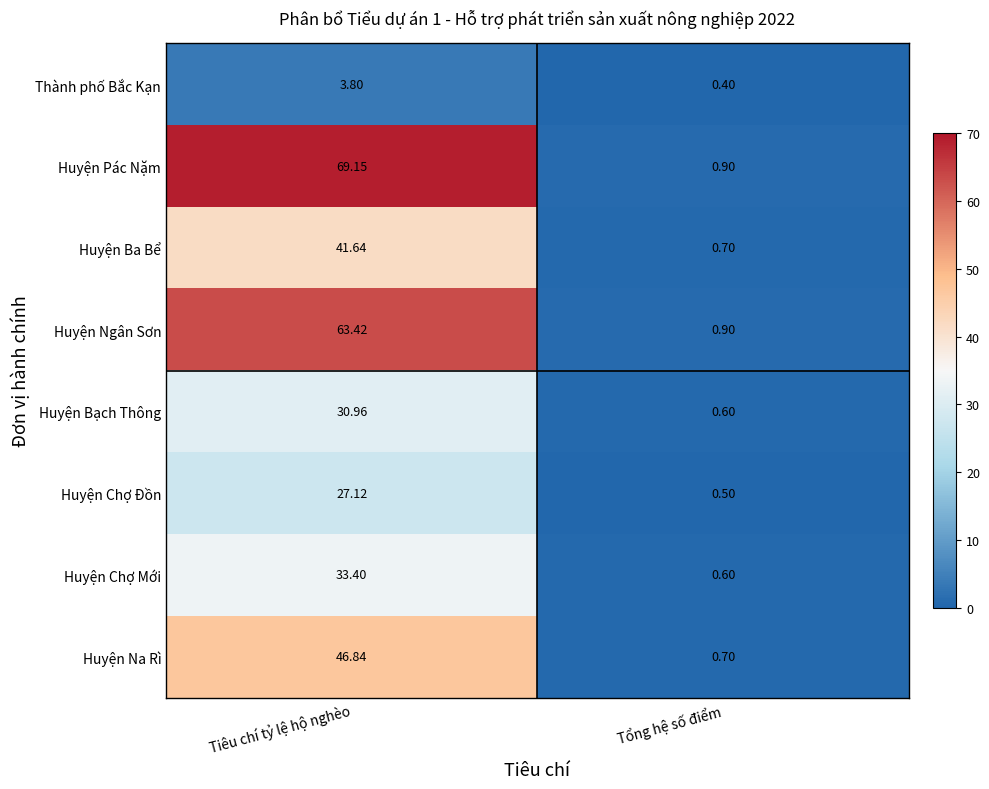

At which label is Huyện Ngân Sơn closest to 32?

Tổng hệ số điểm